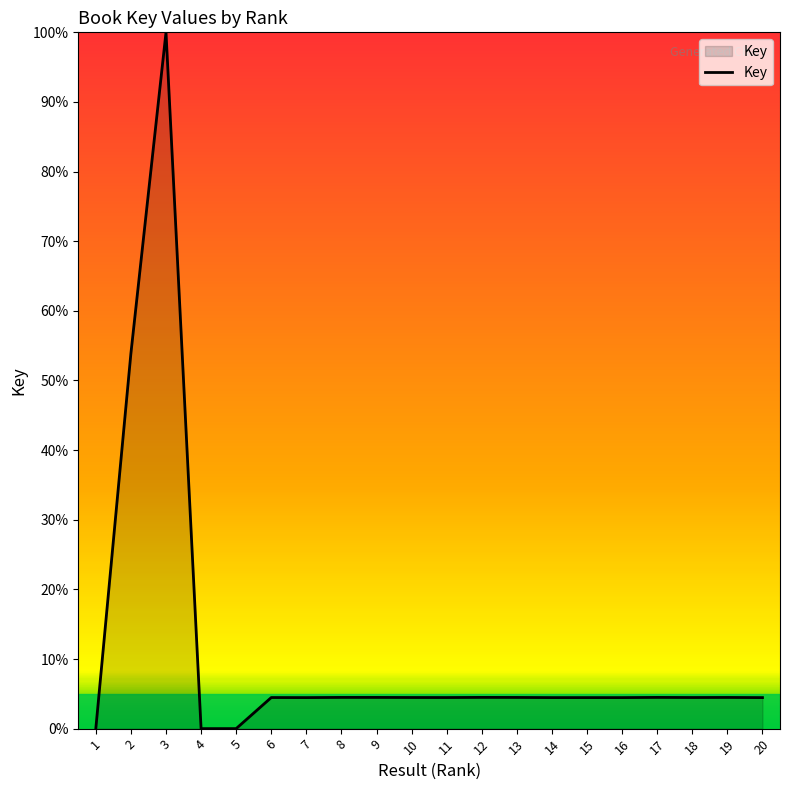

Approximately how many times larger is the value at 18 compared to 16?

1.0